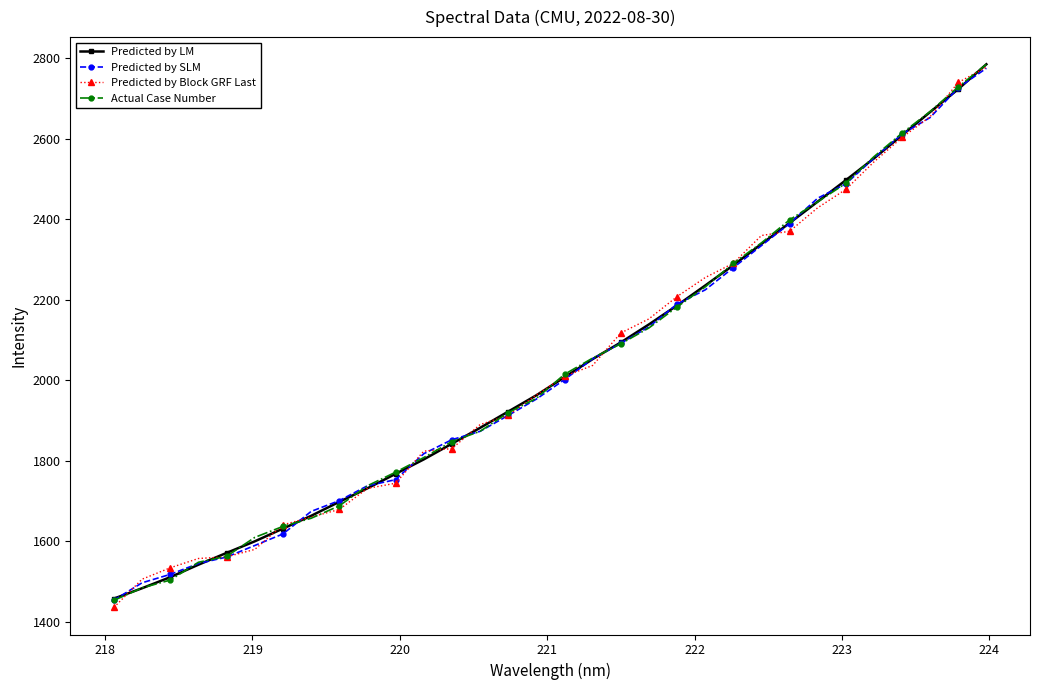

What is the value of the Actual Case Number point at the 9th from the left?

1688.2